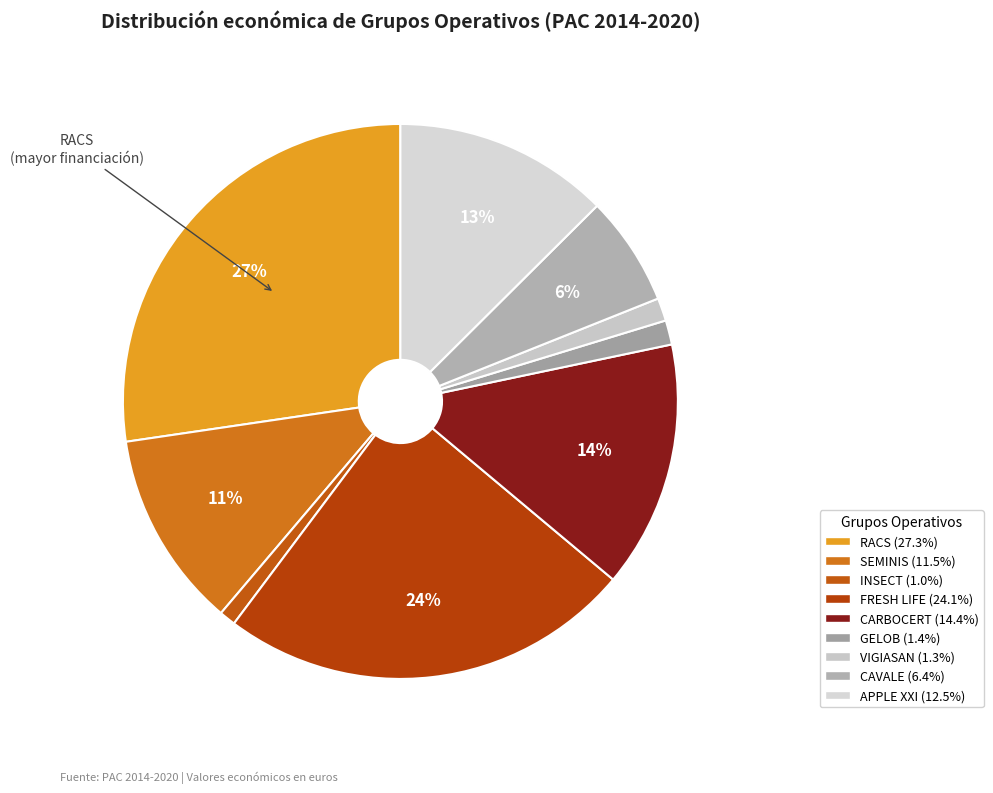

Count the number of slices in the pie.

9